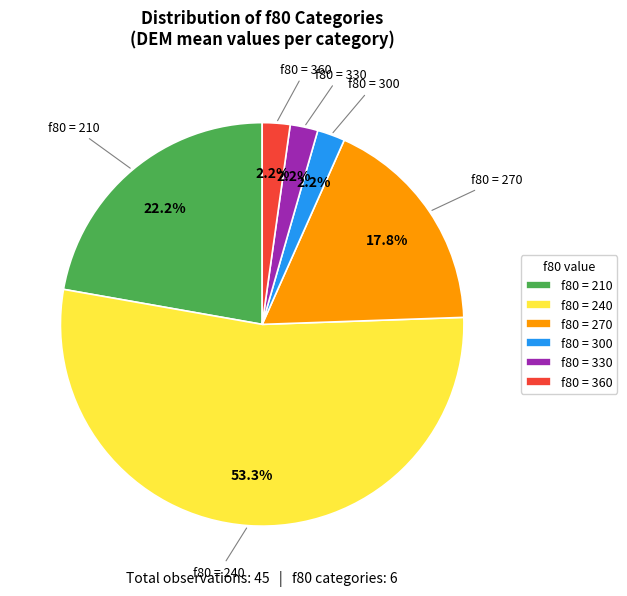

Which category accounts for the majority?

f80 = 240